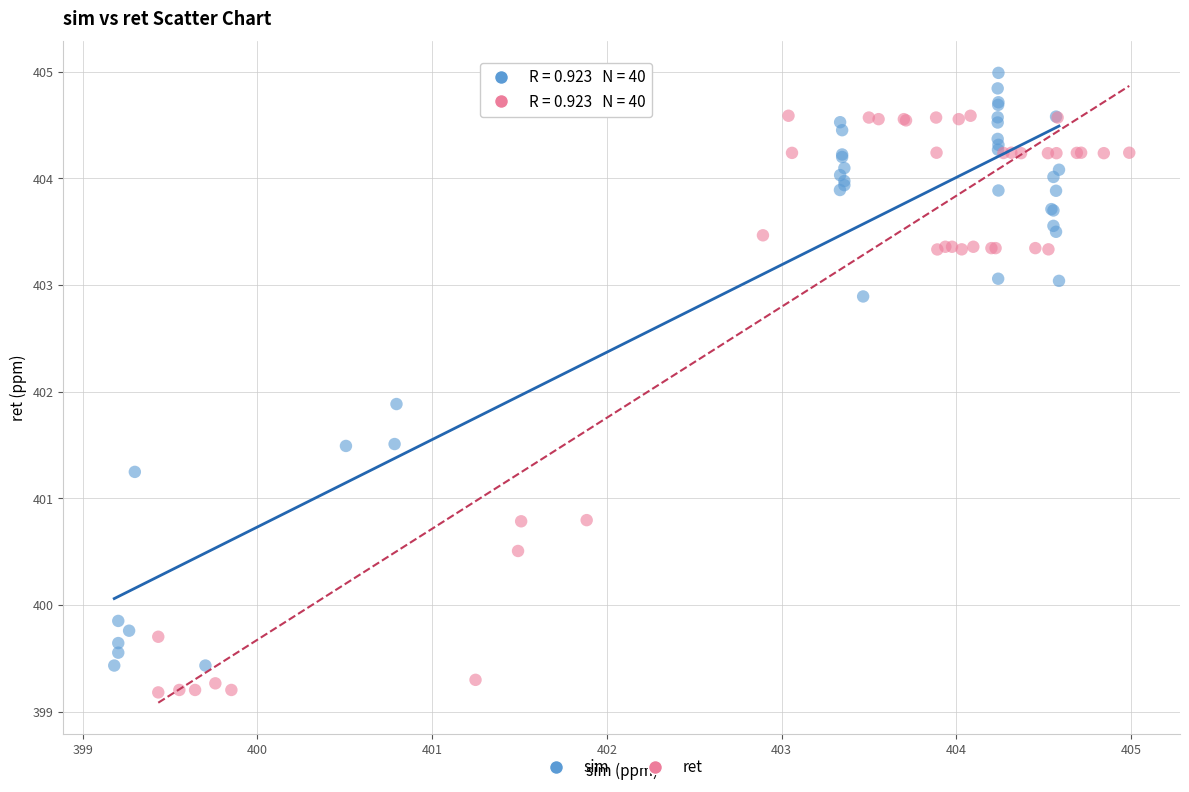

Which series reaches the maximum Y coordinate?

sim